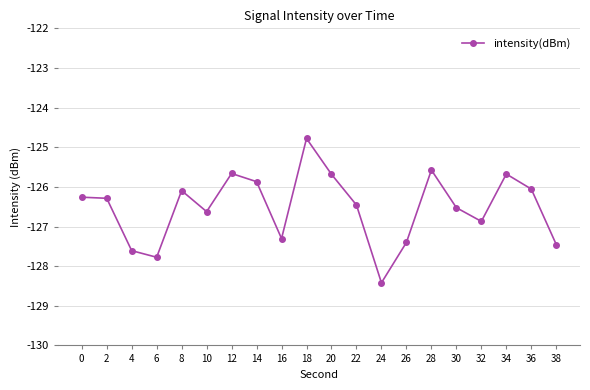

What is the smallest value displayed?

-128.4